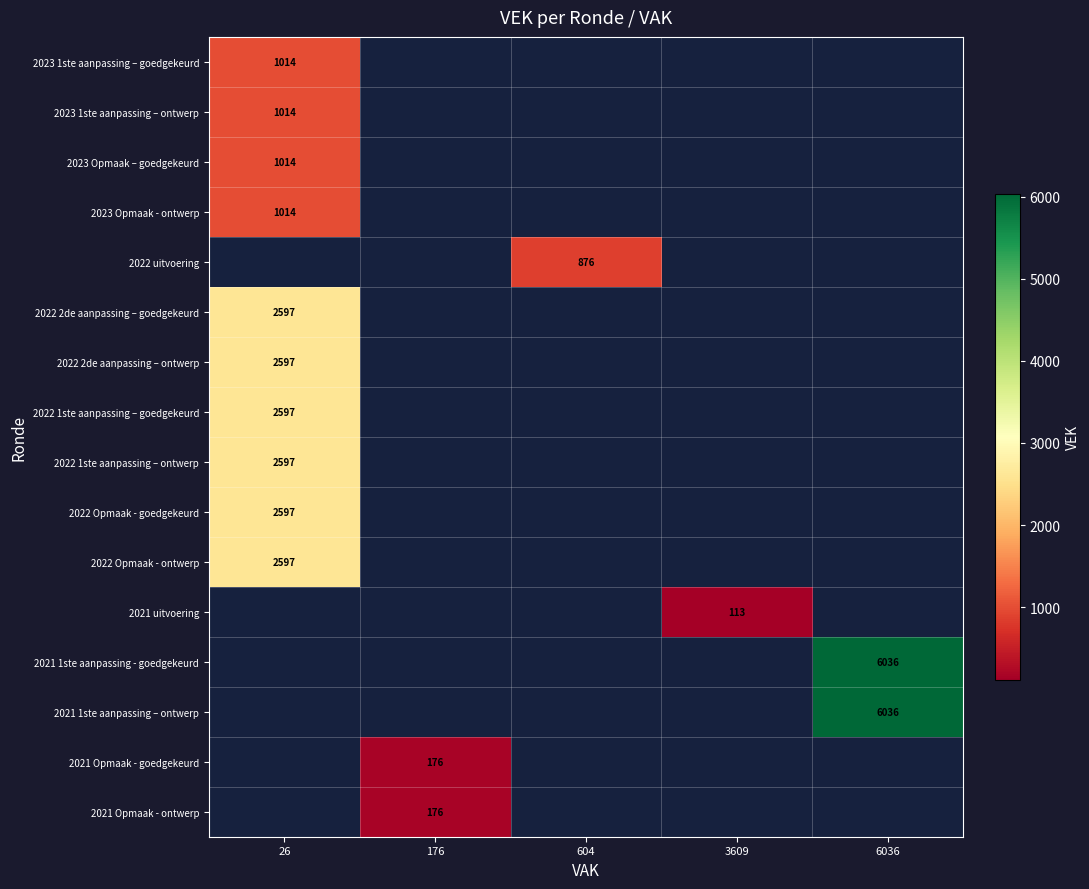

The 2022 1ste aanpassing – goedgekeurd series shows 1147 at 26. True or false?

False